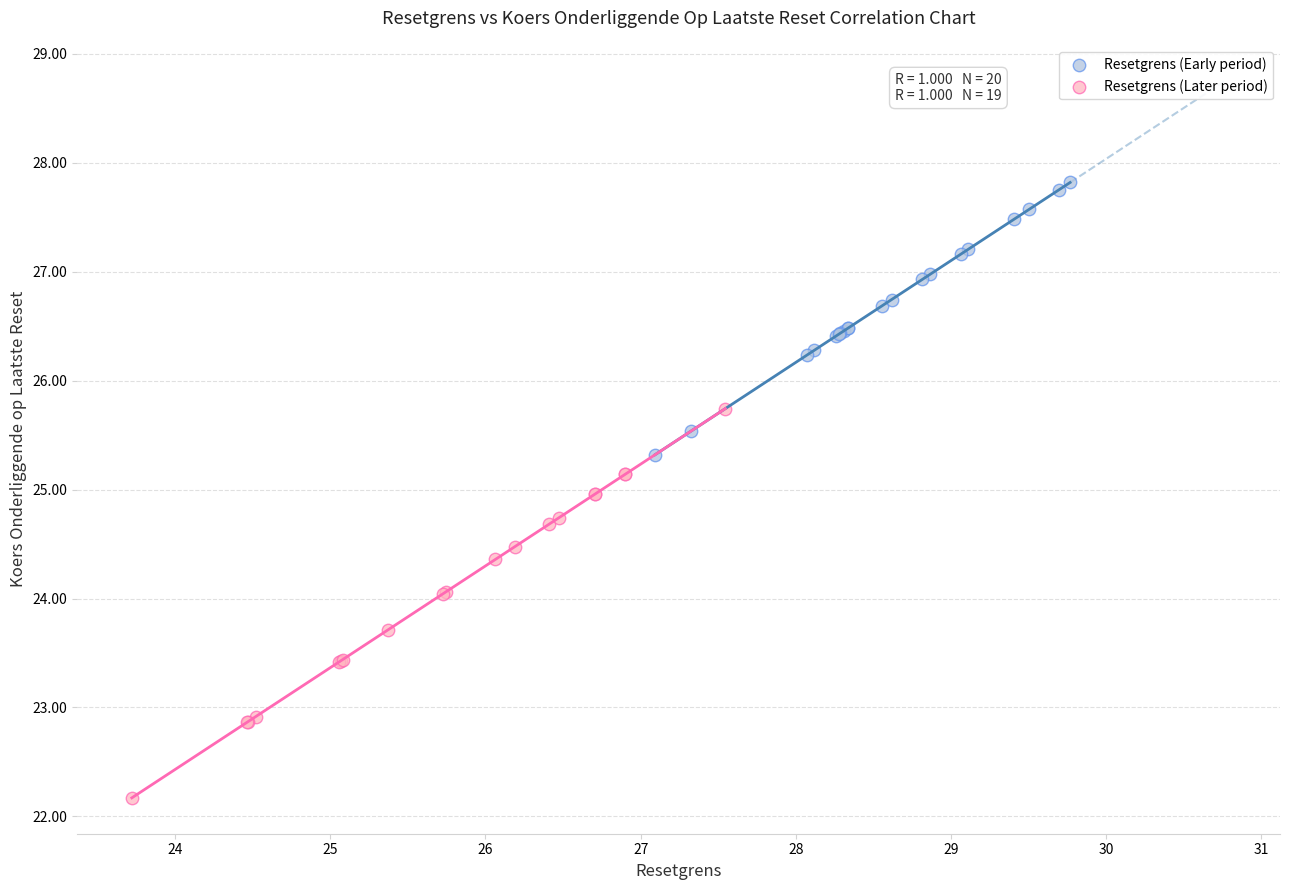

Which series has the widest spread of Y values?

Resetgrens (Later period)